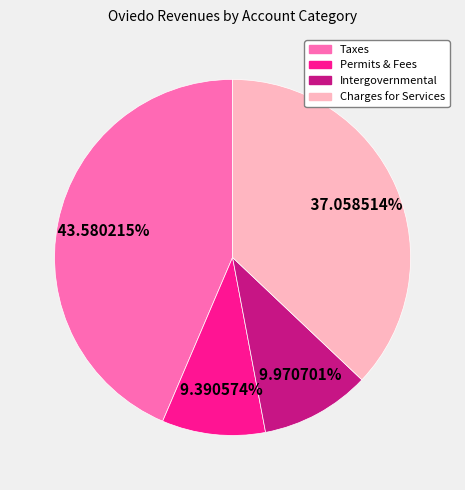

To the nearest percent, what is the difference between the largest and smallest slice percentages?

34%